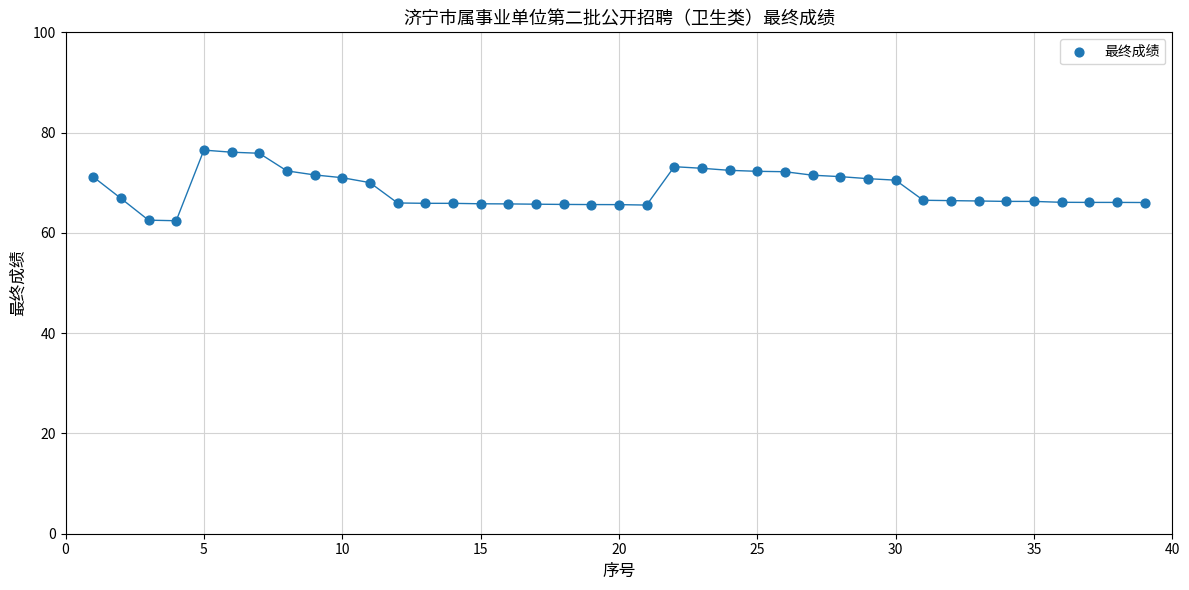

What is the range of X values (max minus min)?

38.0